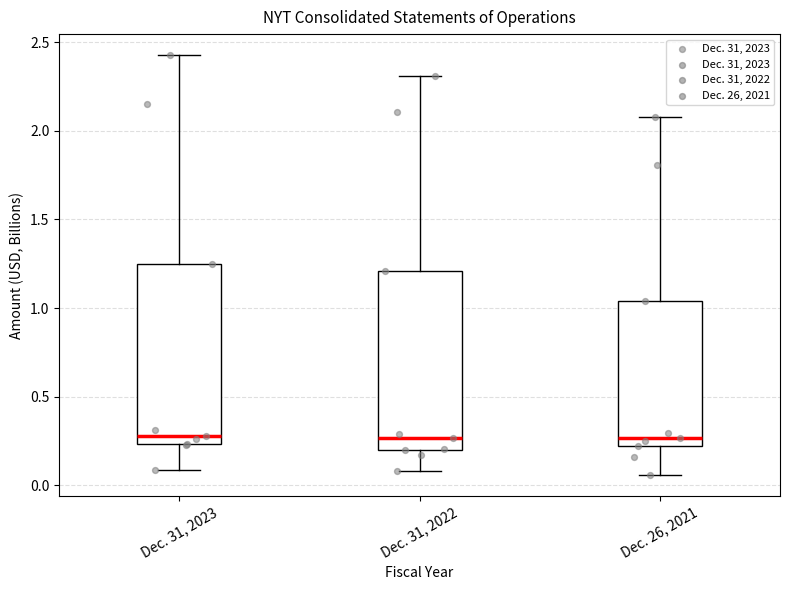

Reading left to right, transcribe this box plot: for each box, give where its median line is, the range the box spans, and where its two whiskers end, as read against the y-axis. The values are not printed on the chart, so give them approximately, as read against the axis.

Dec. 31, 2023: median 0.30, box 0.25 to 1.25, whiskers 0.10 to 2.45
Dec. 31, 2022: median 0.25, box 0.20 to 1.20, whiskers 0.10 to 2.30
Dec. 26, 2021: median 0.25, box 0.20 to 1.05, whiskers 0.05 to 2.05